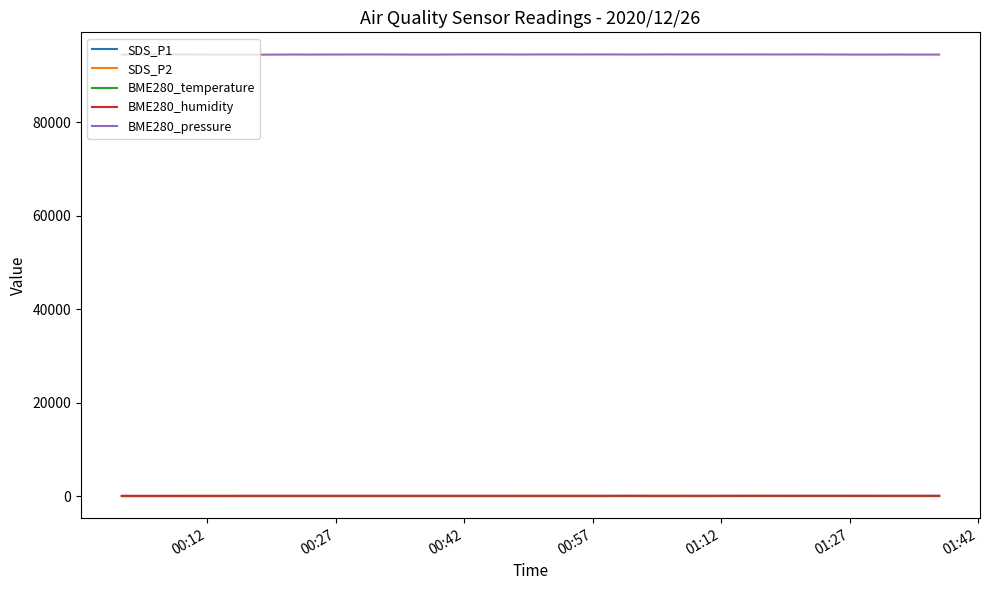

Count the number of categories in the chart.

40